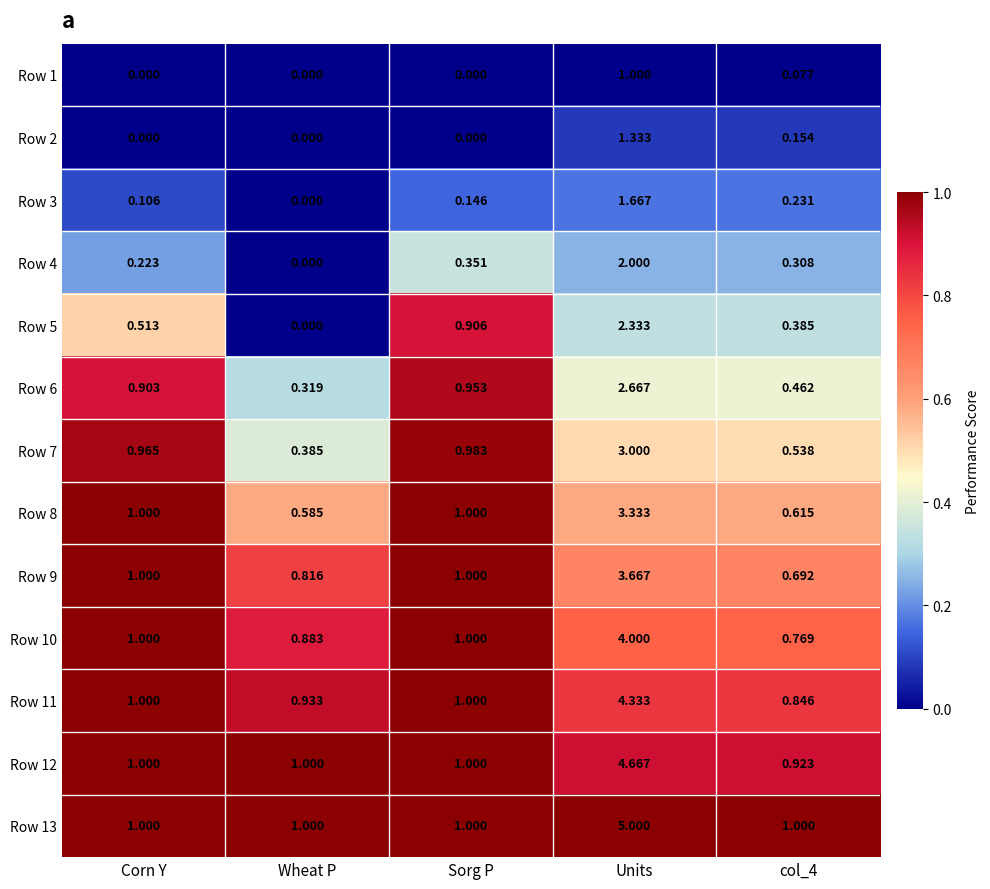

Where is Row 4 nearest to the value 1?

Sorg P